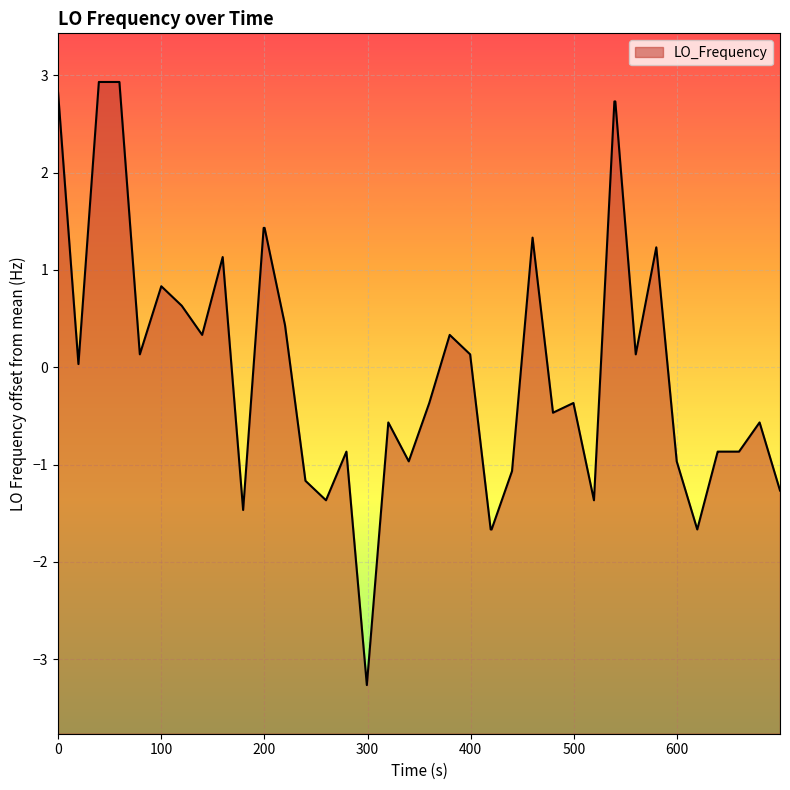

Is it true that the value at 9 is -2.2?

False